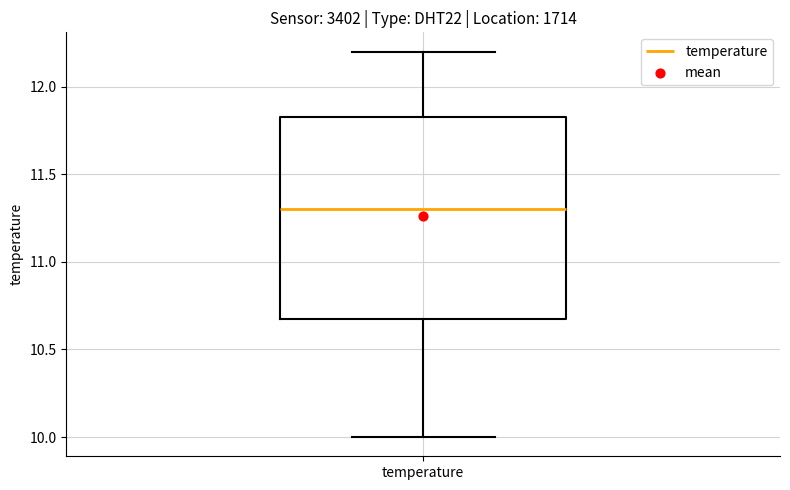

Transcribe this box plot: give where the median line is, the range the box spans, and where the two whiskers end, as read against the y-axis. The values are not printed on the chart, so give them approximately, as read against the axis.

median 11.30, box 10.70 to 11.85, whiskers 10.00 to 12.20